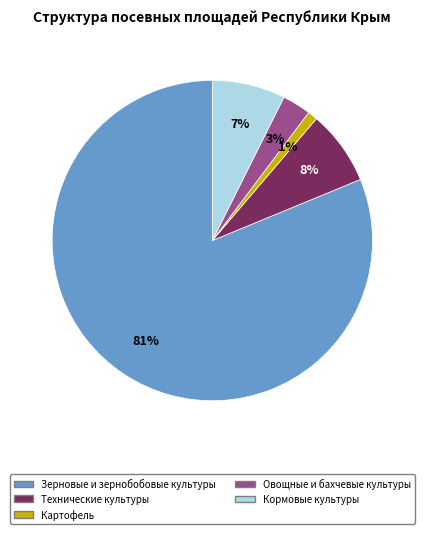

Approximately how many times larger is the value at Картофель compared to Овощные и бахчевые культуры?

0.3